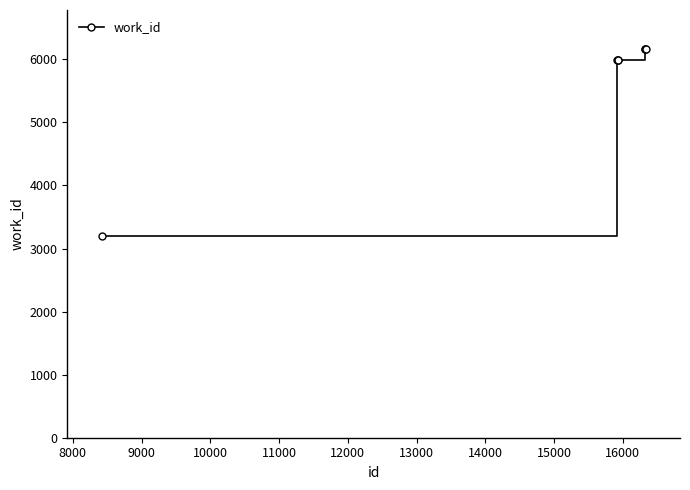

What is the difference between the second highest and minimum values?

2968